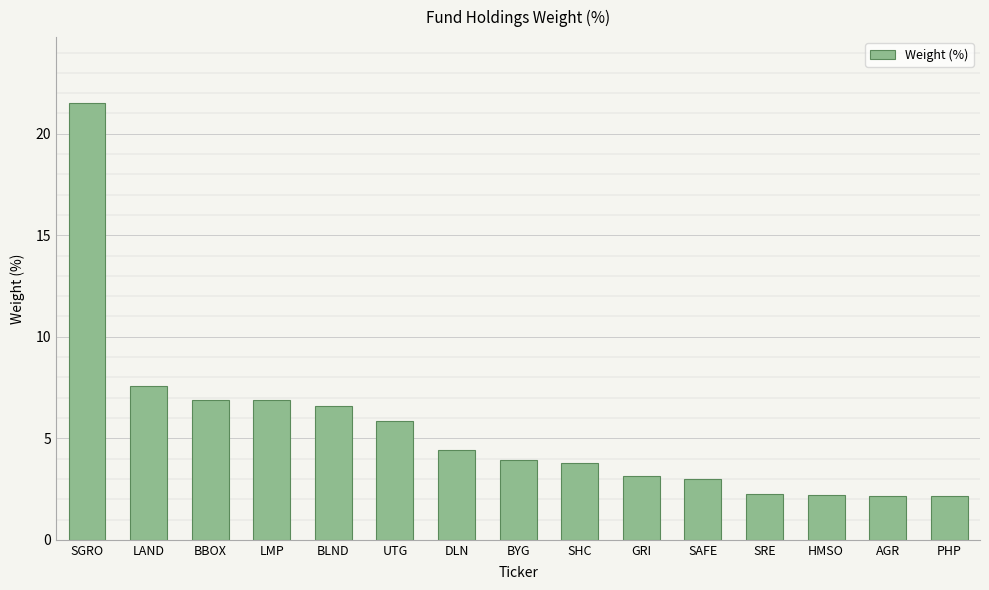

What is the greatest value displayed?

21.5